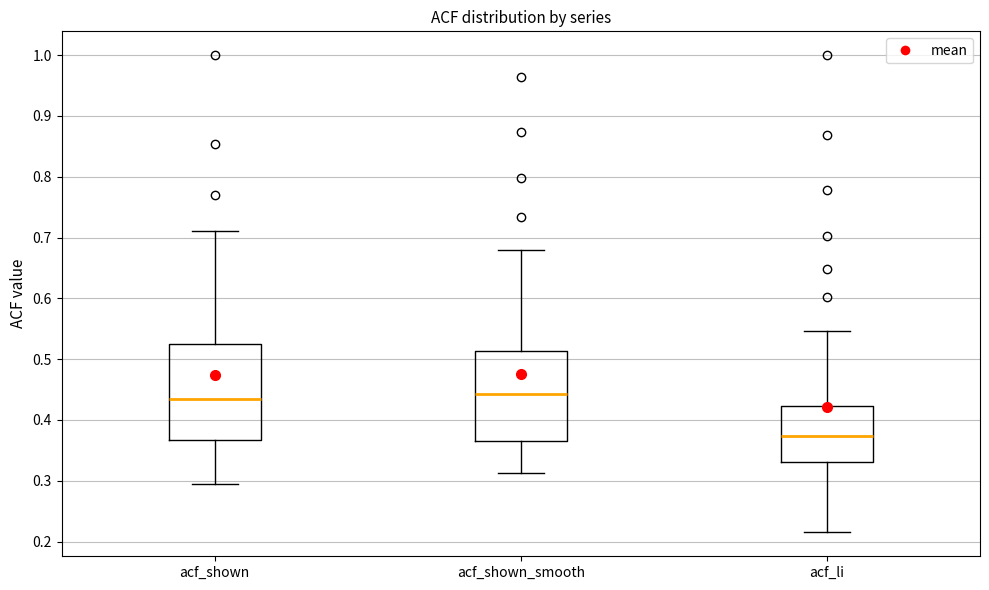

Where is the lower edge of the box for acf_li on the y-axis? The values are not printed on the chart, so give them approximately, as read against the axis.

0.33